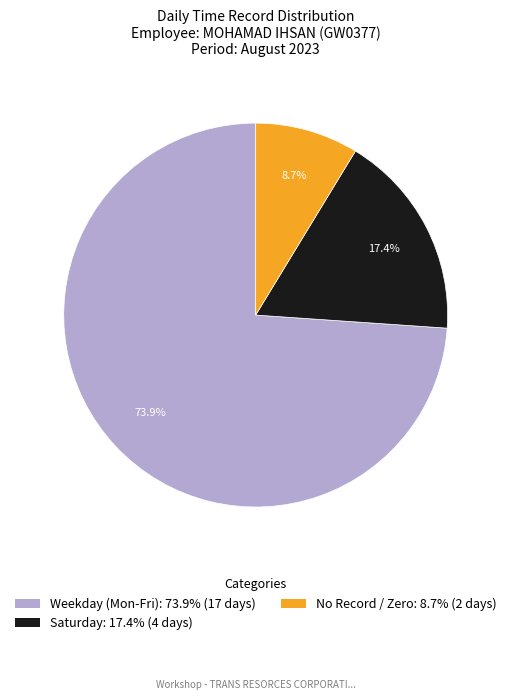

Is there a majority slice in this chart?

Yes